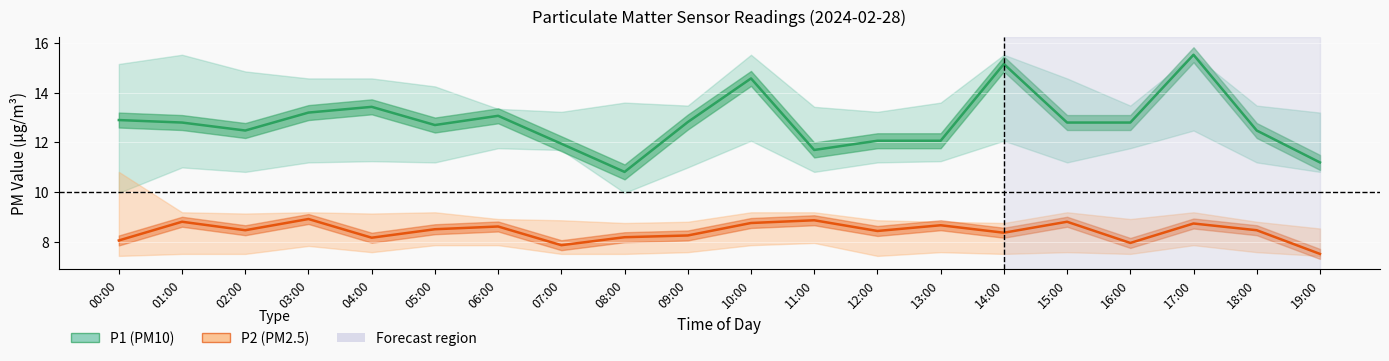

In P1 (PM10), how many points are lower than both neighbors (excluding endpoints)?

4